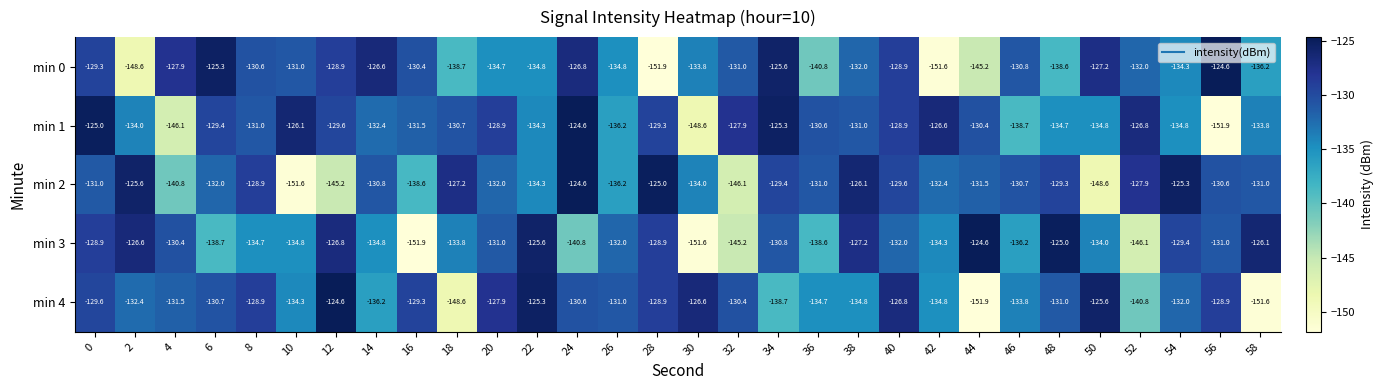

Which series has the largest total across all categories?

min 1